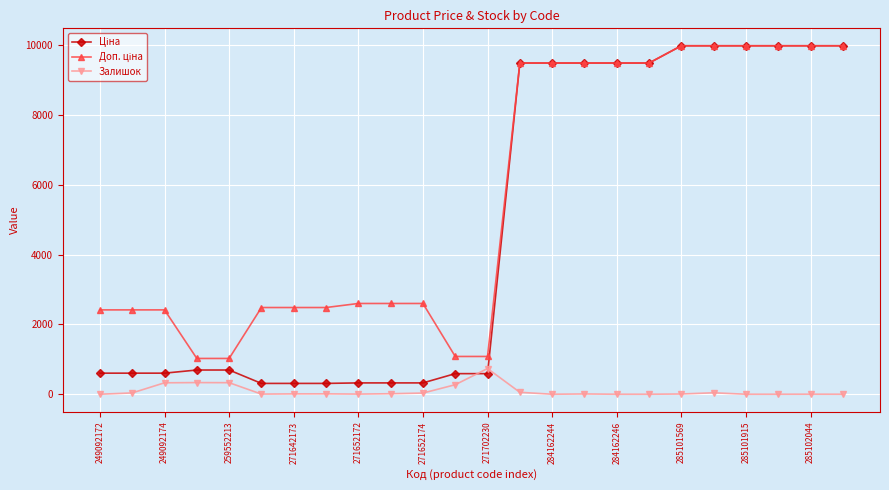

What is the value of the Залишок point at the 4th from the left?

334.0